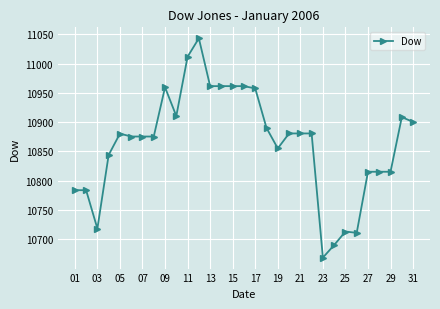

What is the greatest value displayed?

11043.1